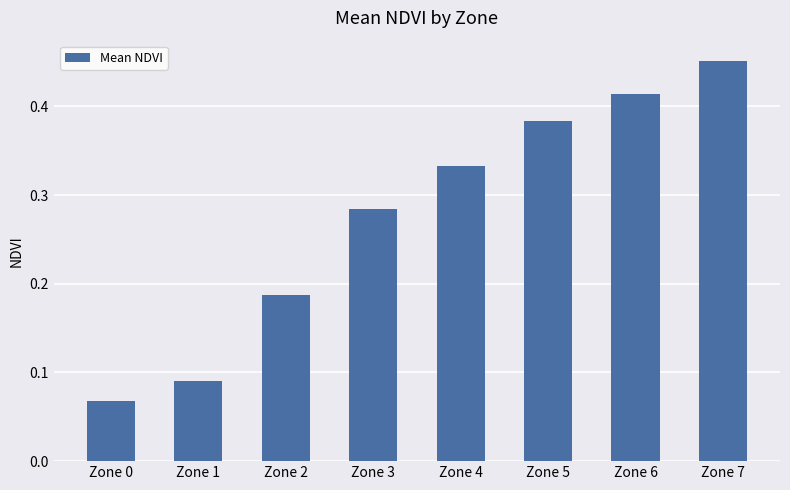

List the labels in order of value, smallest first.

Zone 0, Zone 1, Zone 2, Zone 3, Zone 4, Zone 5, Zone 6, Zone 7